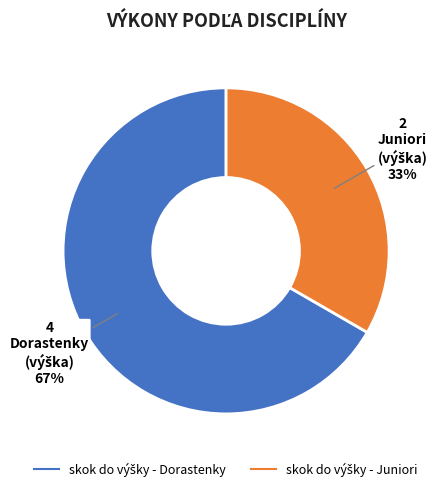

Is there a majority slice in this chart?

Yes